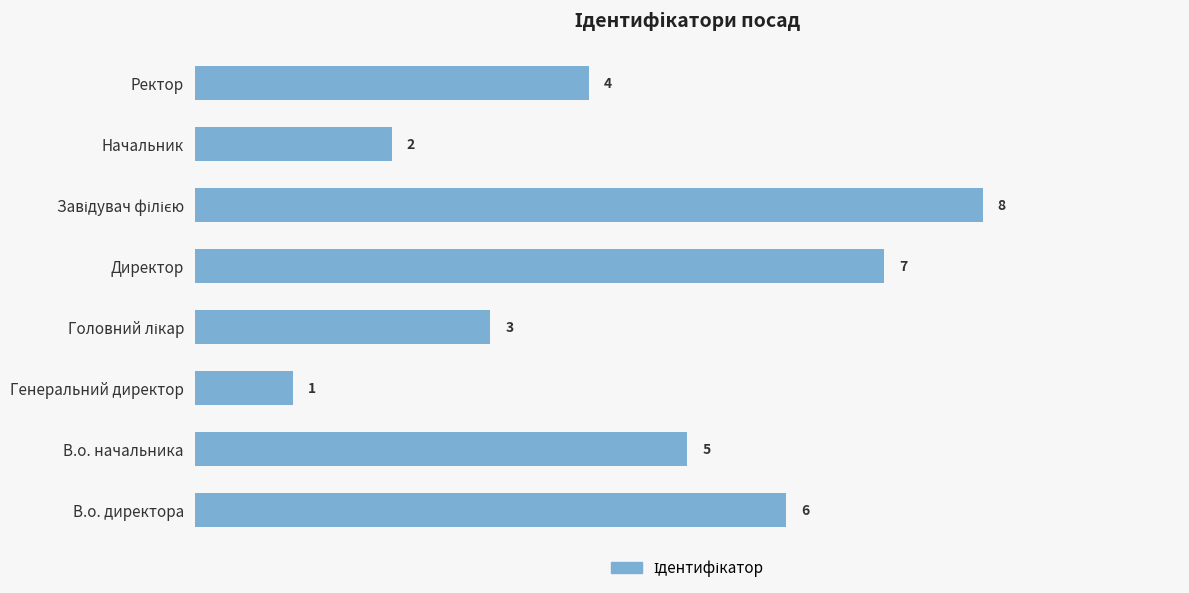

What is the change in value from В.о. директора to Генеральний директор?

-5